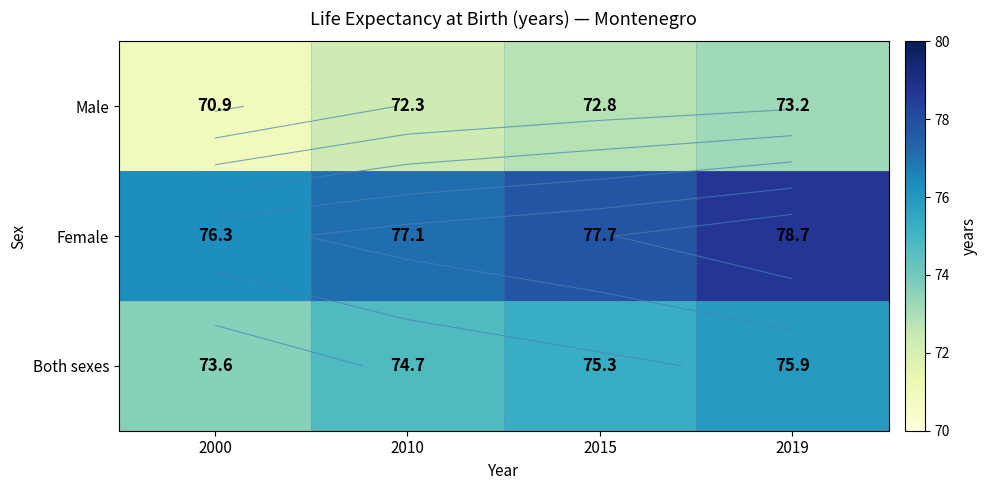

Is the value of Male at 2000 greater than the value of Both sexes at 2015?

No